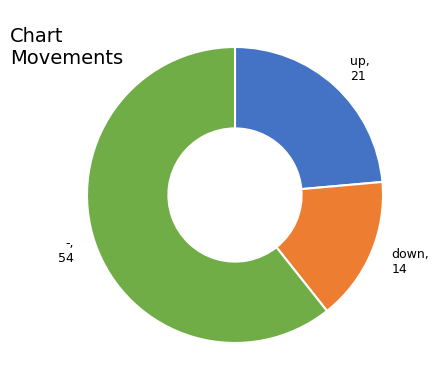

Does any single category account for the majority?

Yes